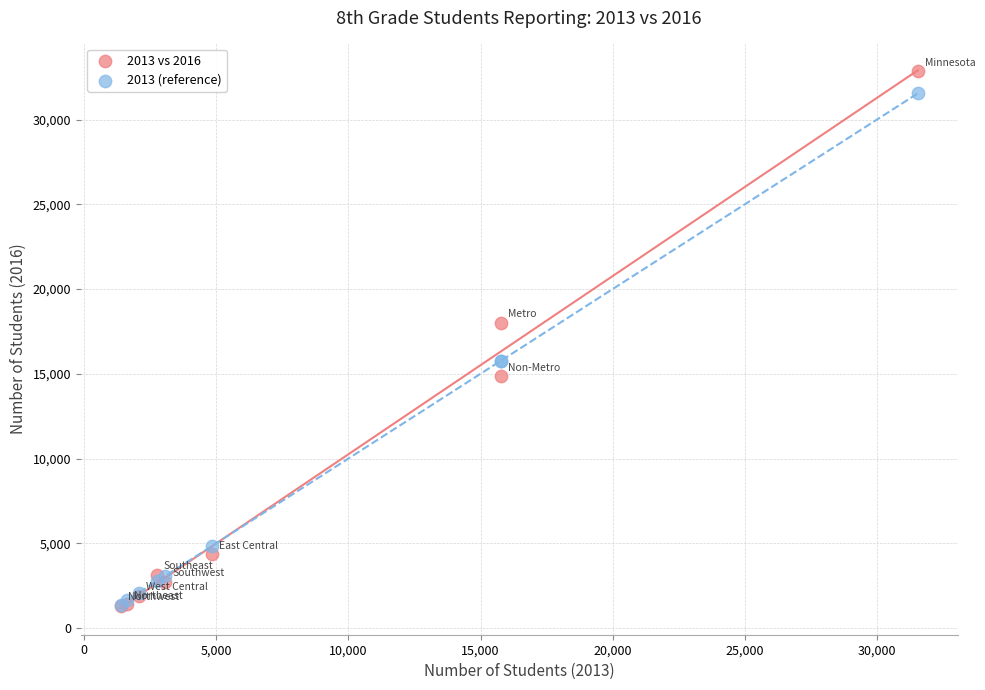

Across all series, what Y value is closest to 17080?

18004